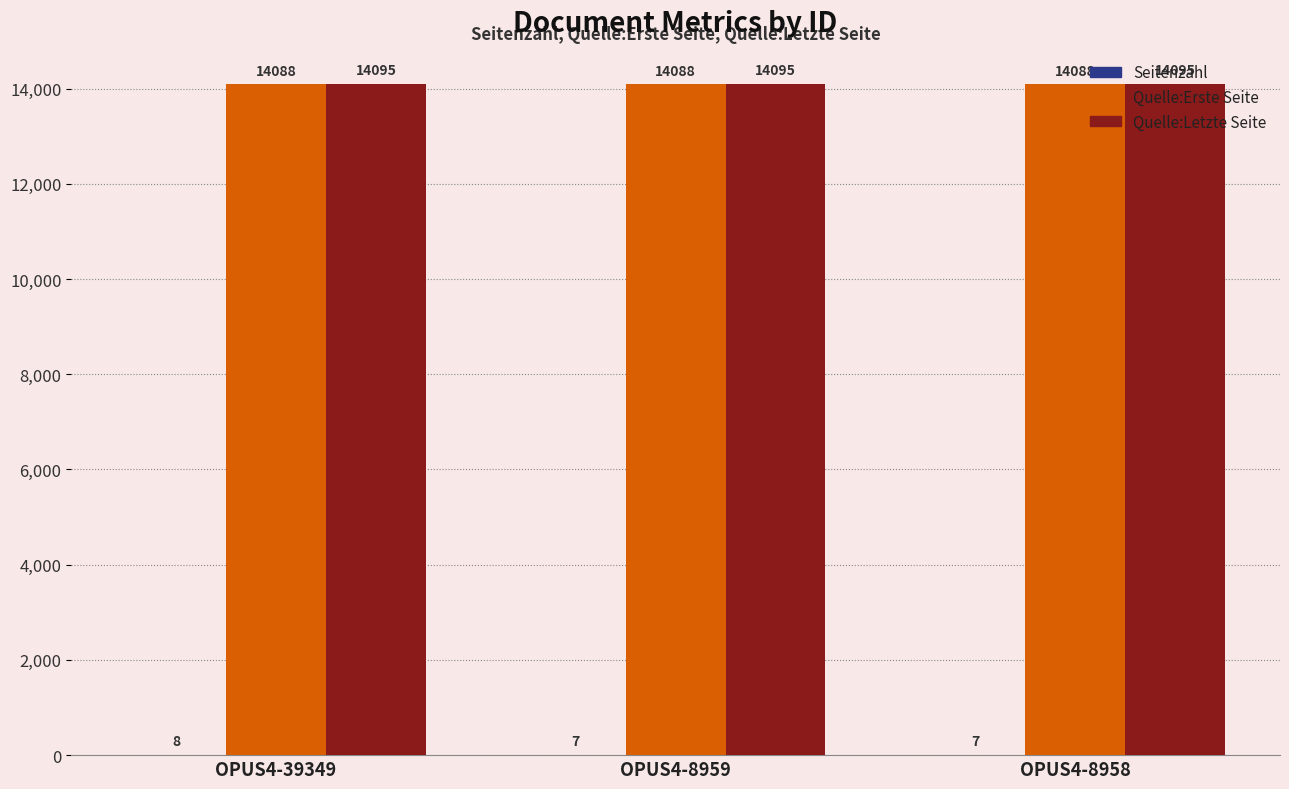

How many groups of bars are there?

3